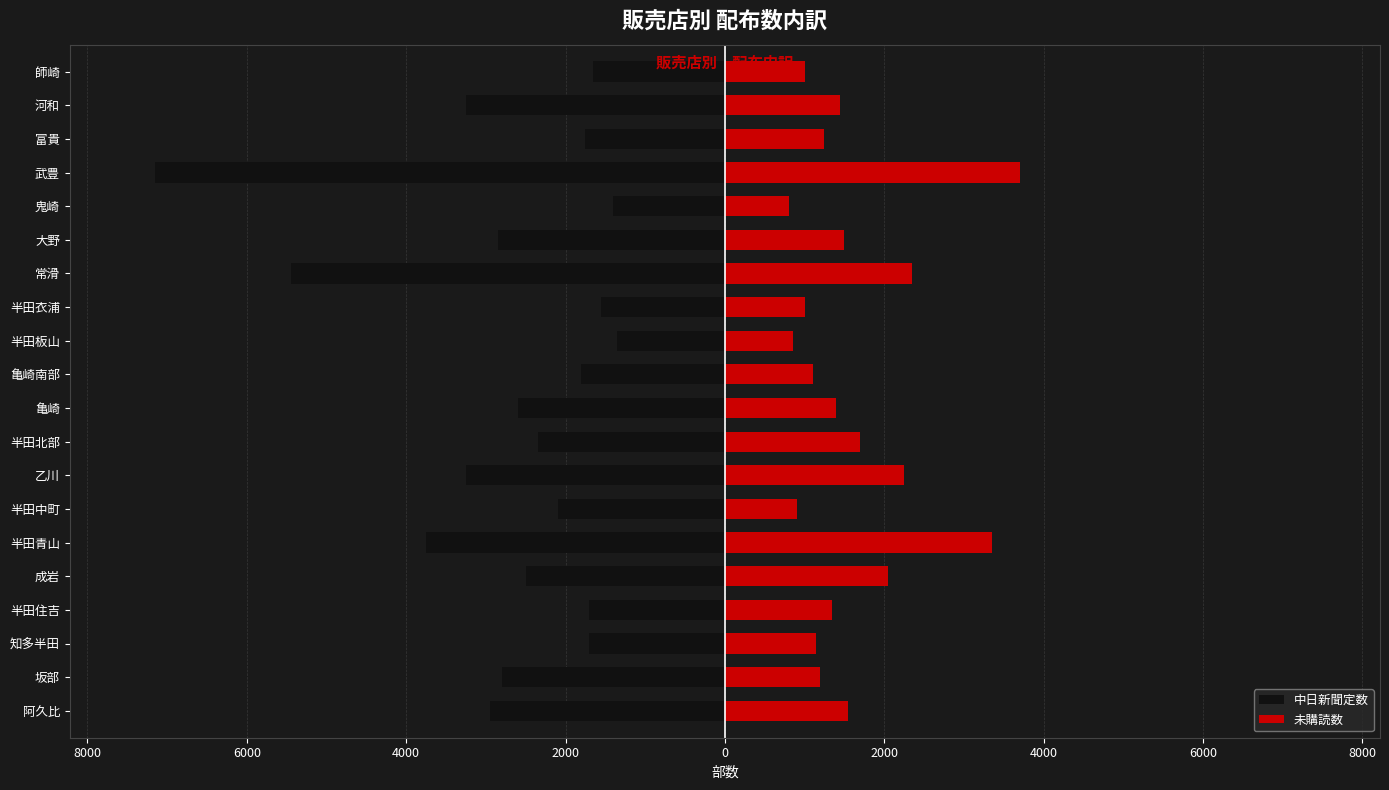

How many data points in 中日新聞定数 are above -2350?

9